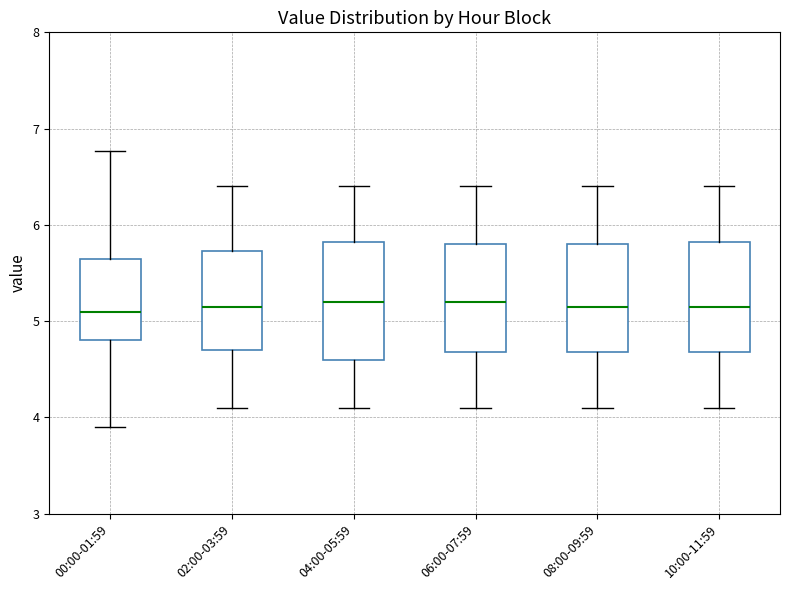

Reading left to right, transcribe this box plot: for each box, give where its median line is, the range the box spans, and where its two whiskers end, as read against the y-axis. The values are not printed on the chart, so give them approximately, as read against the axis.

00:00-01:59: median 5.1, box 4.8 to 5.6, whiskers 3.9 to 6.8
02:00-03:59: median 5.2, box 4.7 to 5.7, whiskers 4.1 to 6.4
04:00-05:59: median 5.2, box 4.6 to 5.8, whiskers 4.1 to 6.4
06:00-07:59: median 5.2, box 4.7 to 5.8, whiskers 4.1 to 6.4
08:00-09:59: median 5.2, box 4.7 to 5.8, whiskers 4.1 to 6.4
10:00-11:59: median 5.2, box 4.7 to 5.8, whiskers 4.1 to 6.4